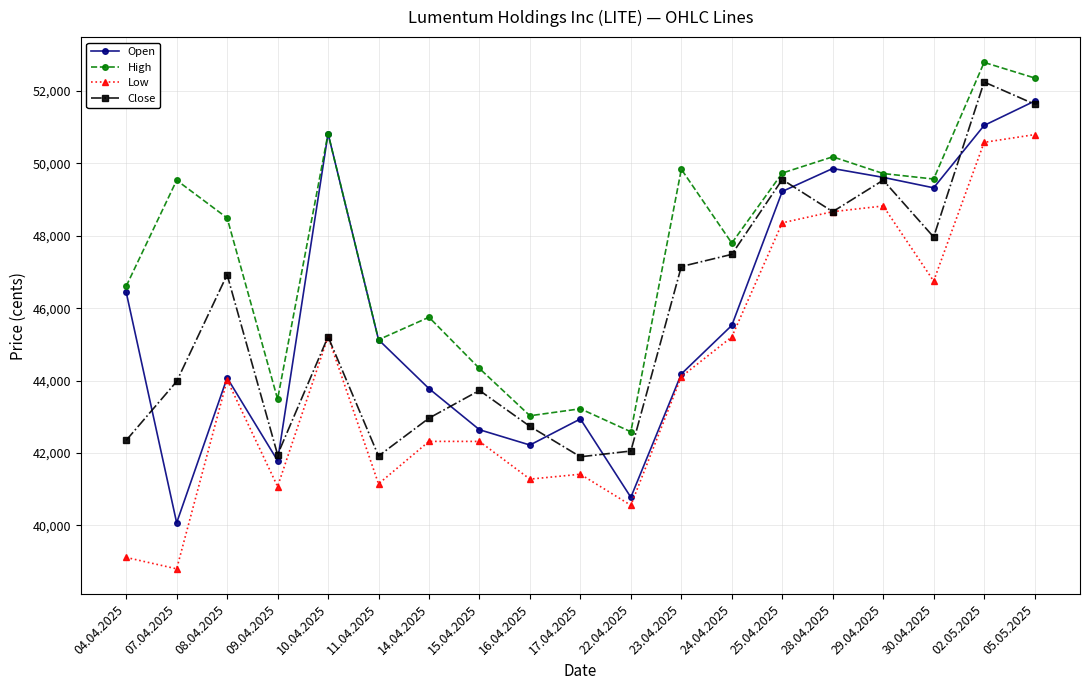

The value of High at 05.05.2025 is 52363. True or false?

True